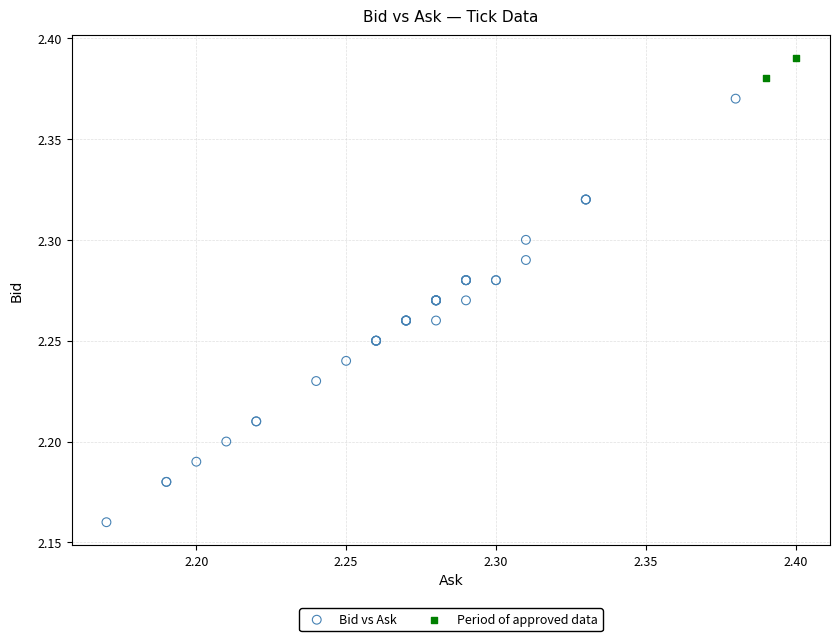

Which series has the largest Y range (max minus min)?

Bid vs Ask